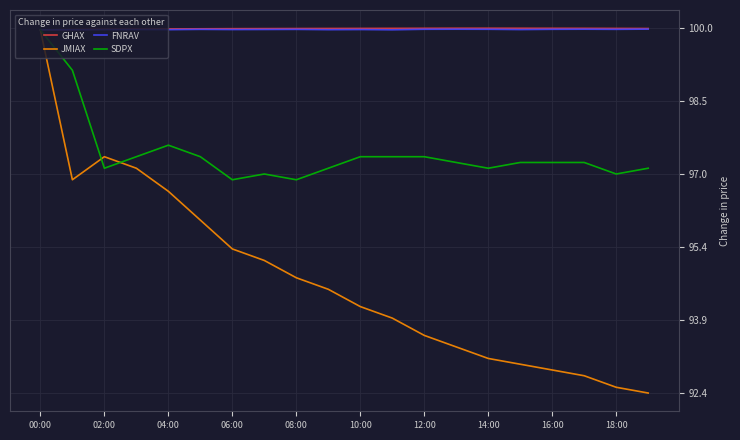

In GHAX, how many points are higher than both neighbors (excluding endpoints)?

1